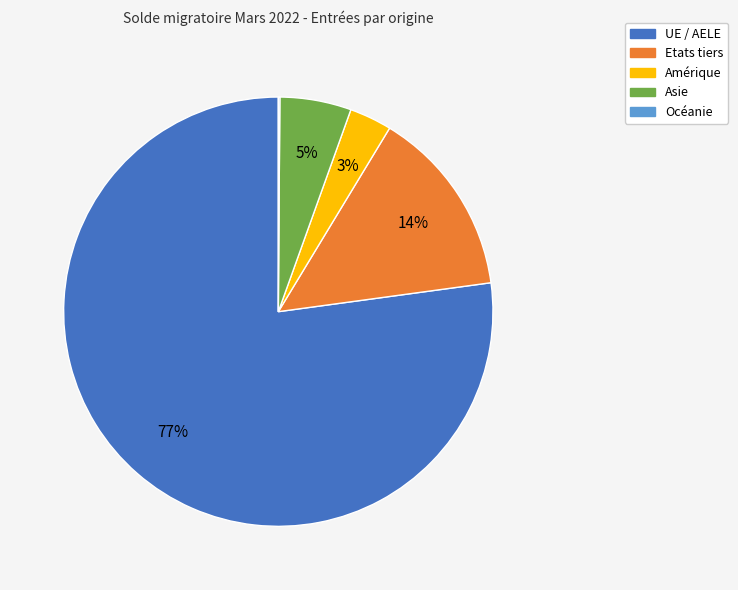

To the nearest percent, what percentage of the pie is Amérique?

3%